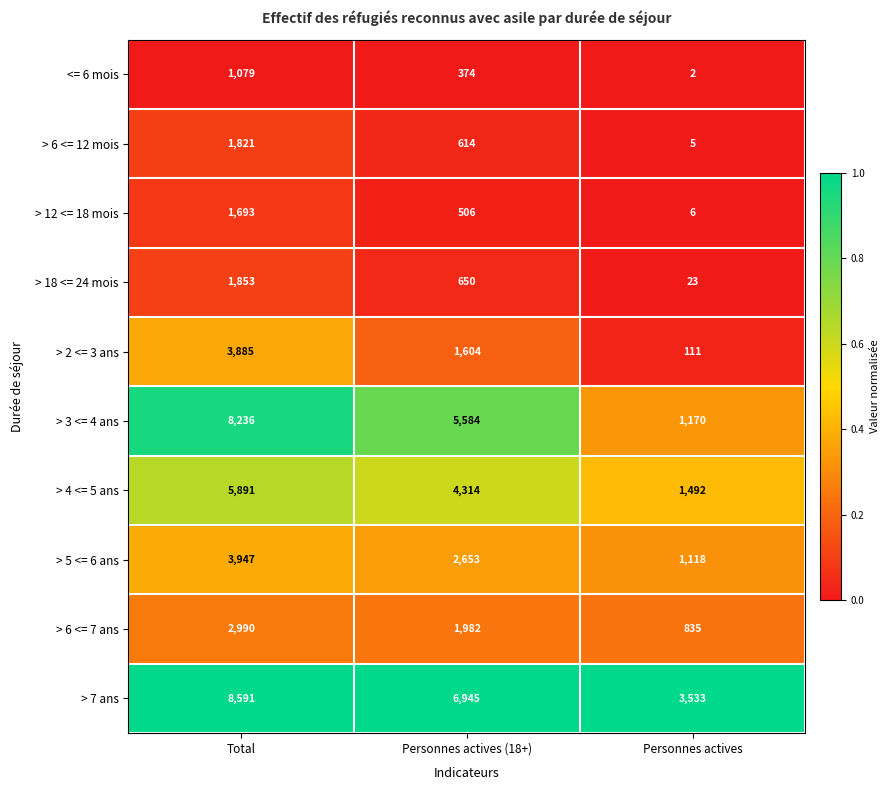

The > 12 <= 18 mois series shows 6 at Personnes actives. True or false?

True